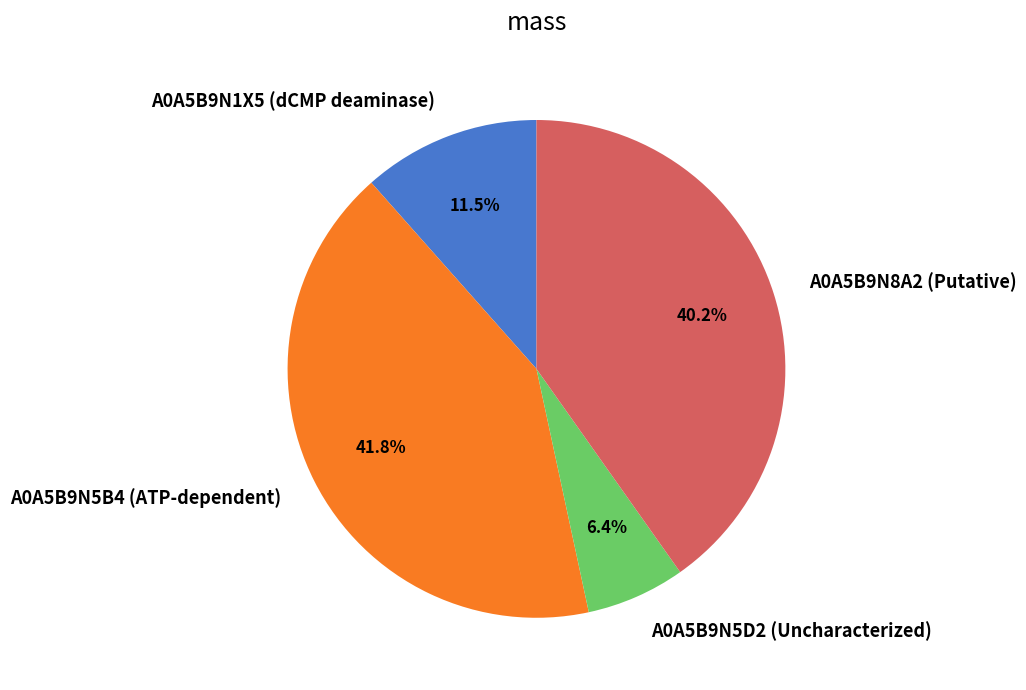

Which has a higher value, A0A5B9N8A2 (Putative) or A0A5B9N1X5 (dCMP deaminase)?

A0A5B9N8A2 (Putative)